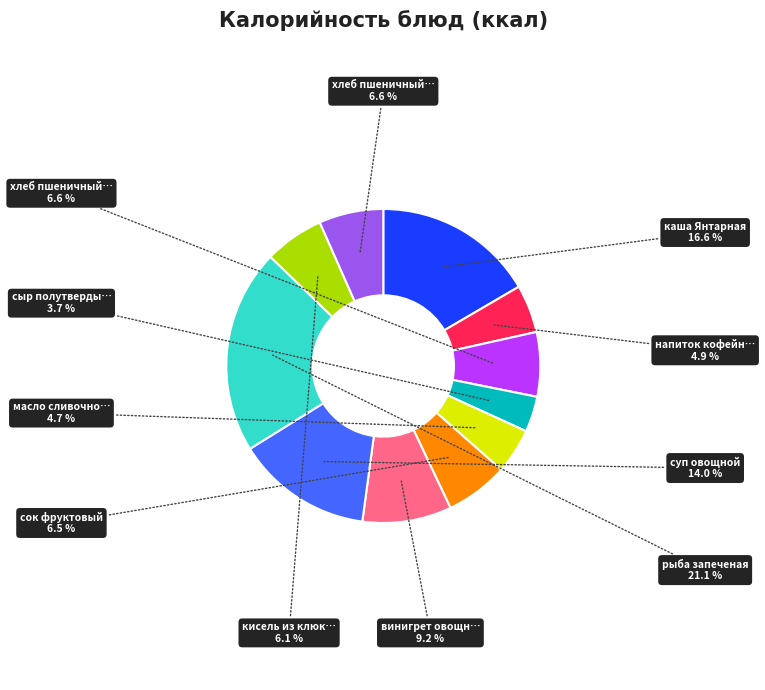

To the nearest percent, what is the difference between the largest and smallest slice percentages?

17%